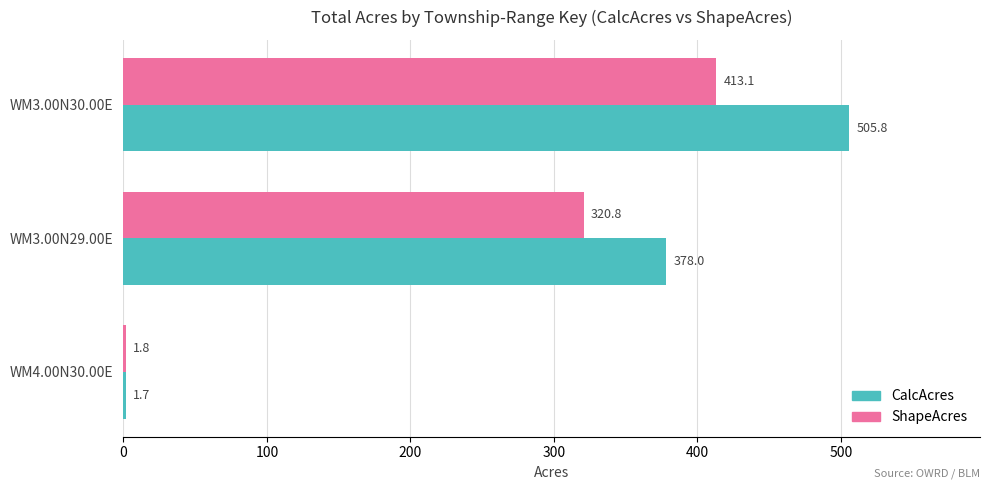

What is the sum of all ShapeAcres values?

735.7